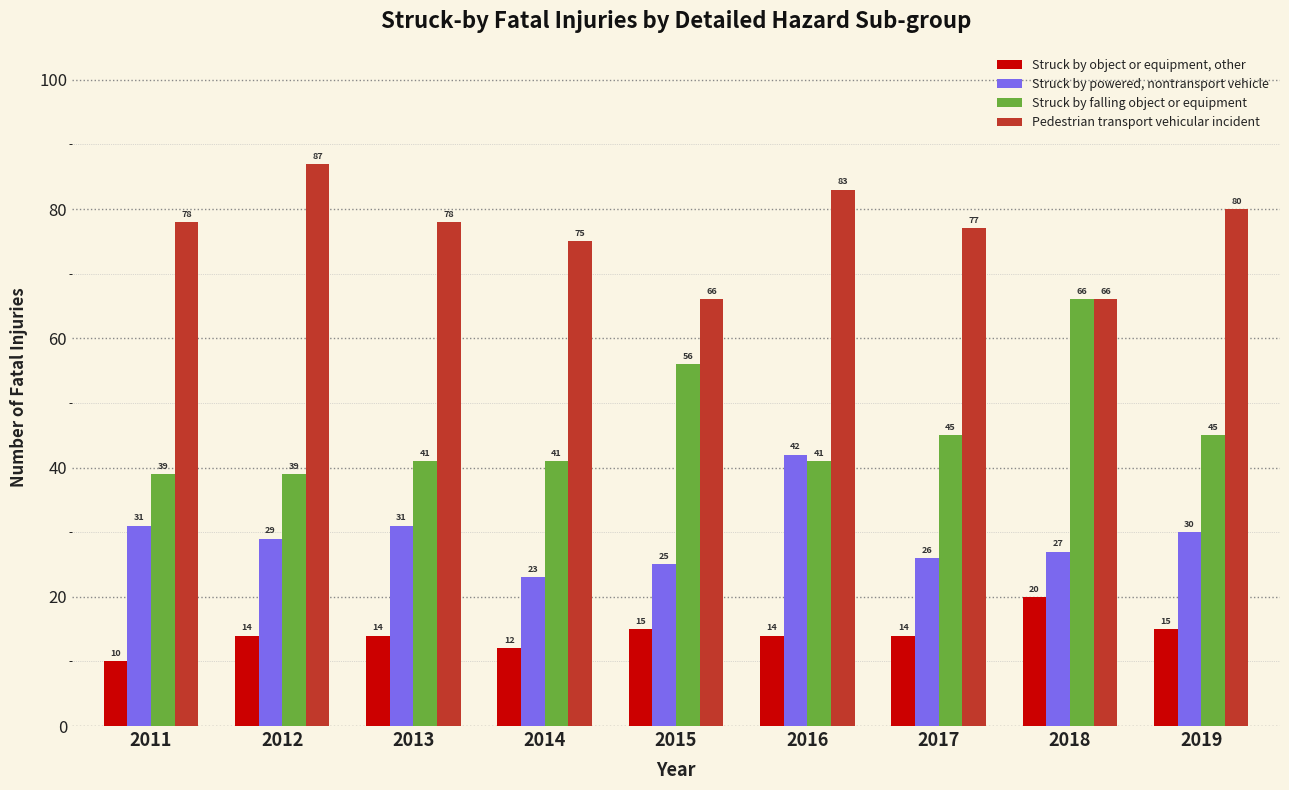

The value of Struck by powered, nontransport vehicle at 2018 is 14. True or false?

False